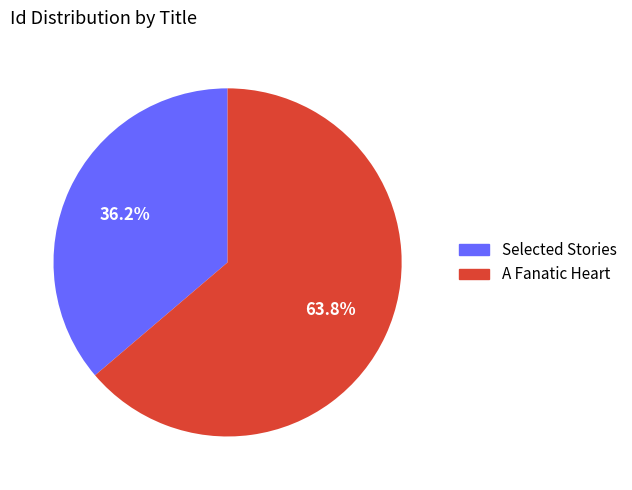

Which slice is the largest?

A Fanatic Heart